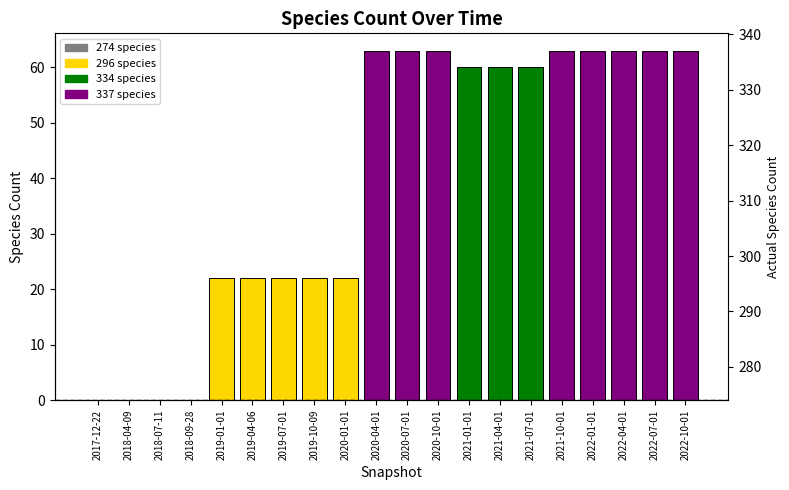

How many data points does each series have?

20